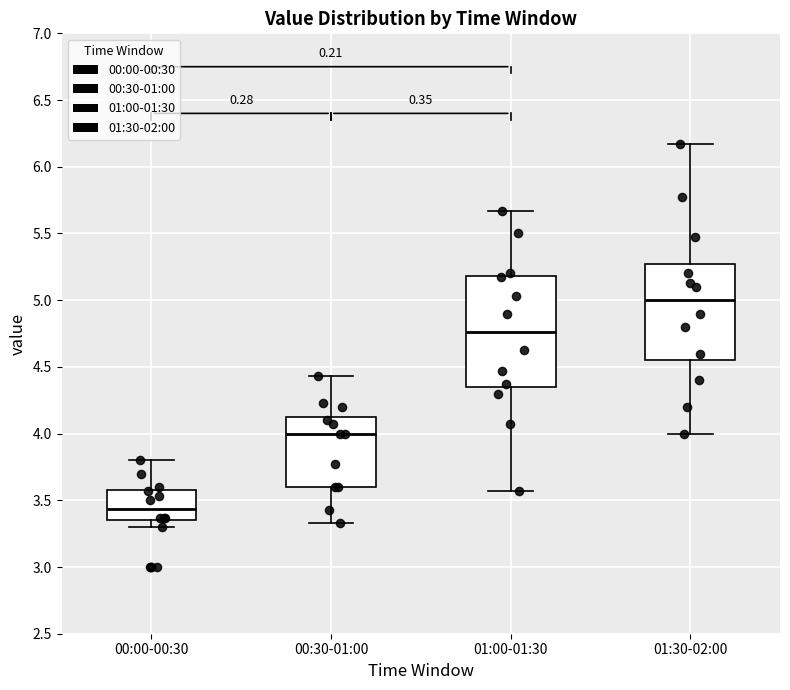

Where is the upper edge of the box for 01:00-01:30 on the y-axis? The values are not printed on the chart, so give them approximately, as read against the axis.

5.20